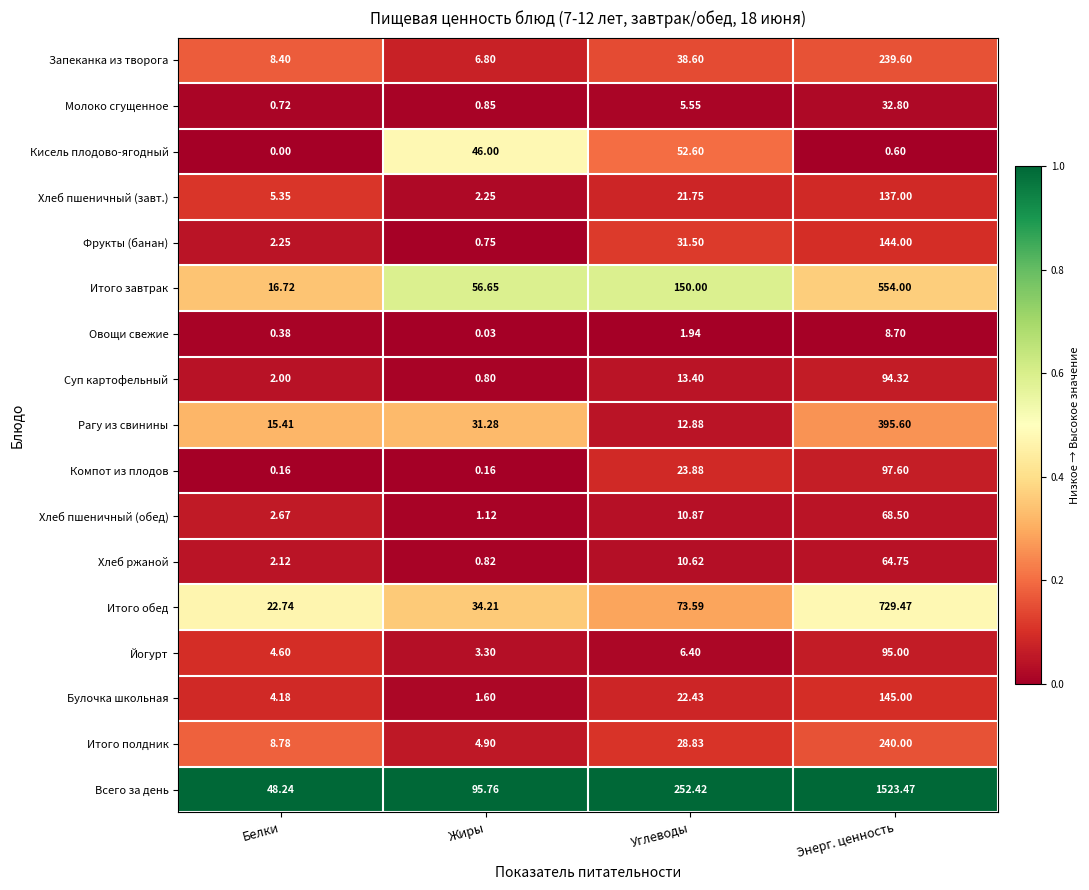

At which label is Йогурт closest to 49?

Углеводы